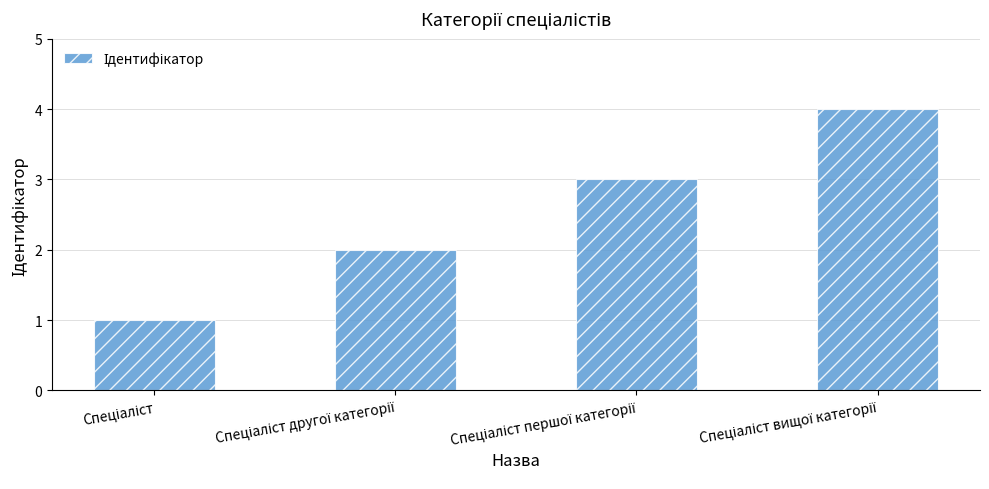

What is the greatest value displayed?

4